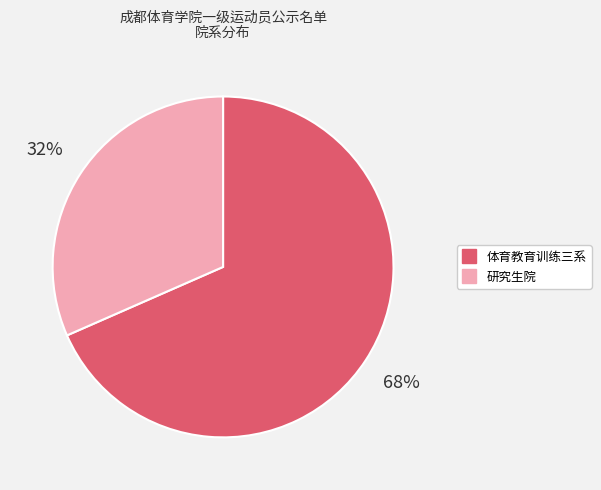

Do 体育教育训练三系 and 研究生院 together represent more than half of the pie?

Yes